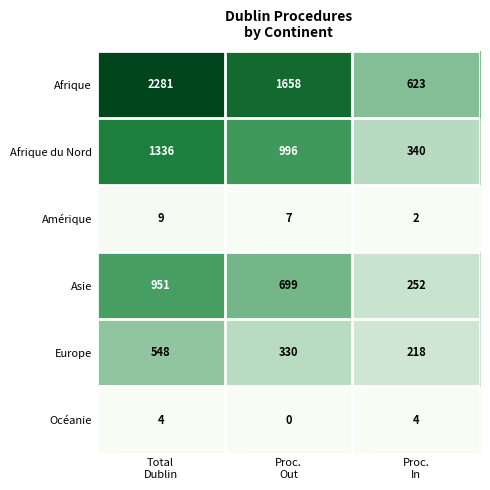

List the series in order of their peak value, highest first.

Afrique, Afrique du Nord, Asie, Europe, Amérique, Océanie